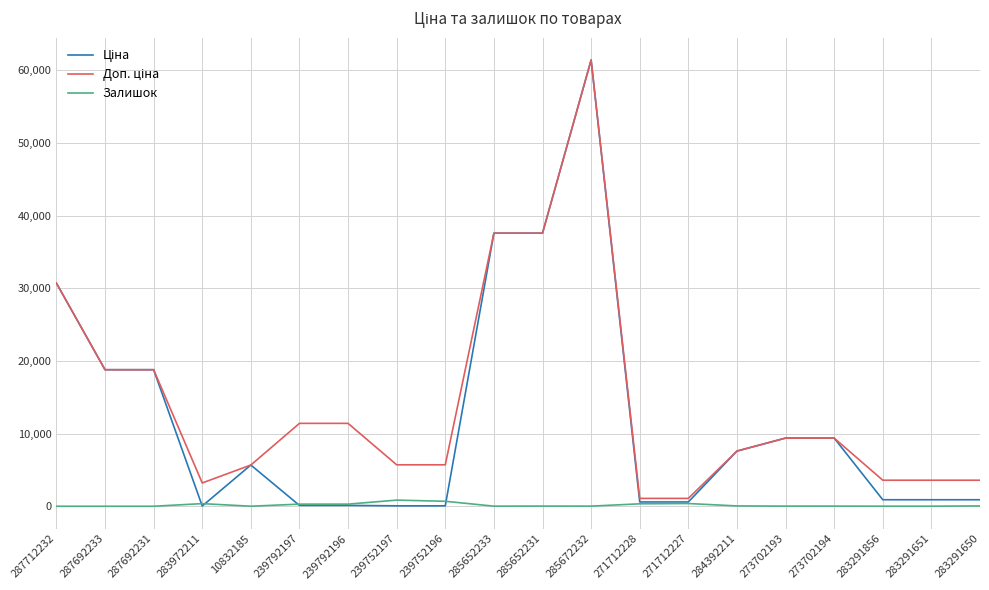

How many distinct data groups are displayed?

3